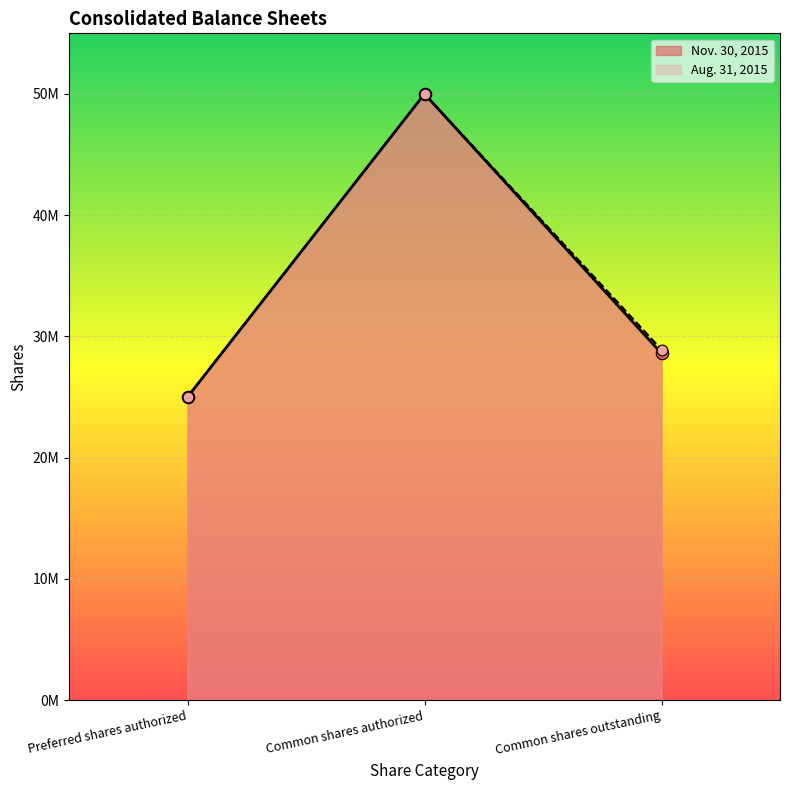

Which series reaches the maximum Y coordinate?

Nov. 30, 2015